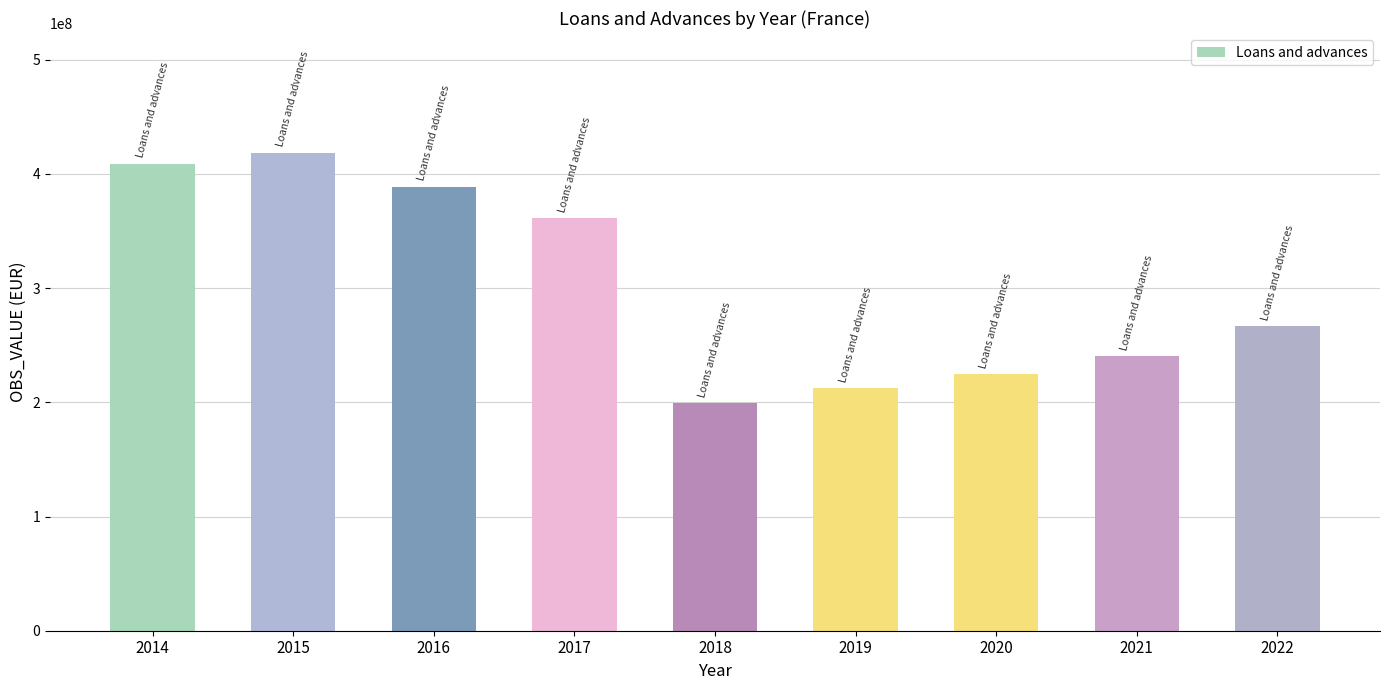

Rank the categories by value from highest to lowest.

2015, 2014, 2016, 2017, 2022, 2021, 2020, 2019, 2018